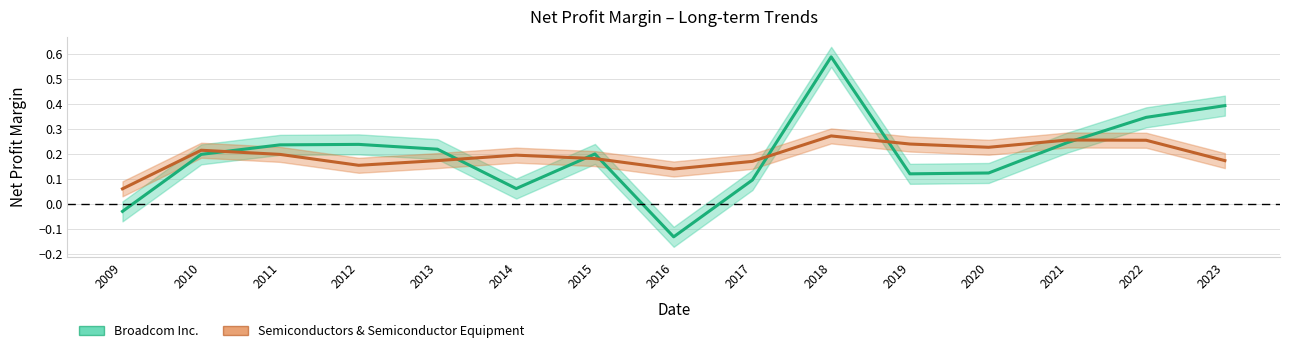

In Broadcom Inc., how many points are higher than both neighbors (excluding endpoints)?

3